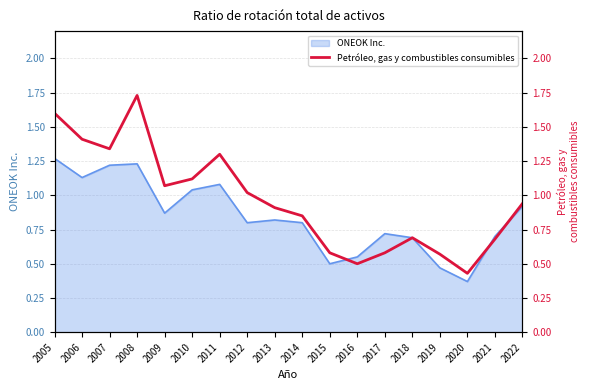

Is it true that ONEOK Inc. equals 0.8 at 2008?

False